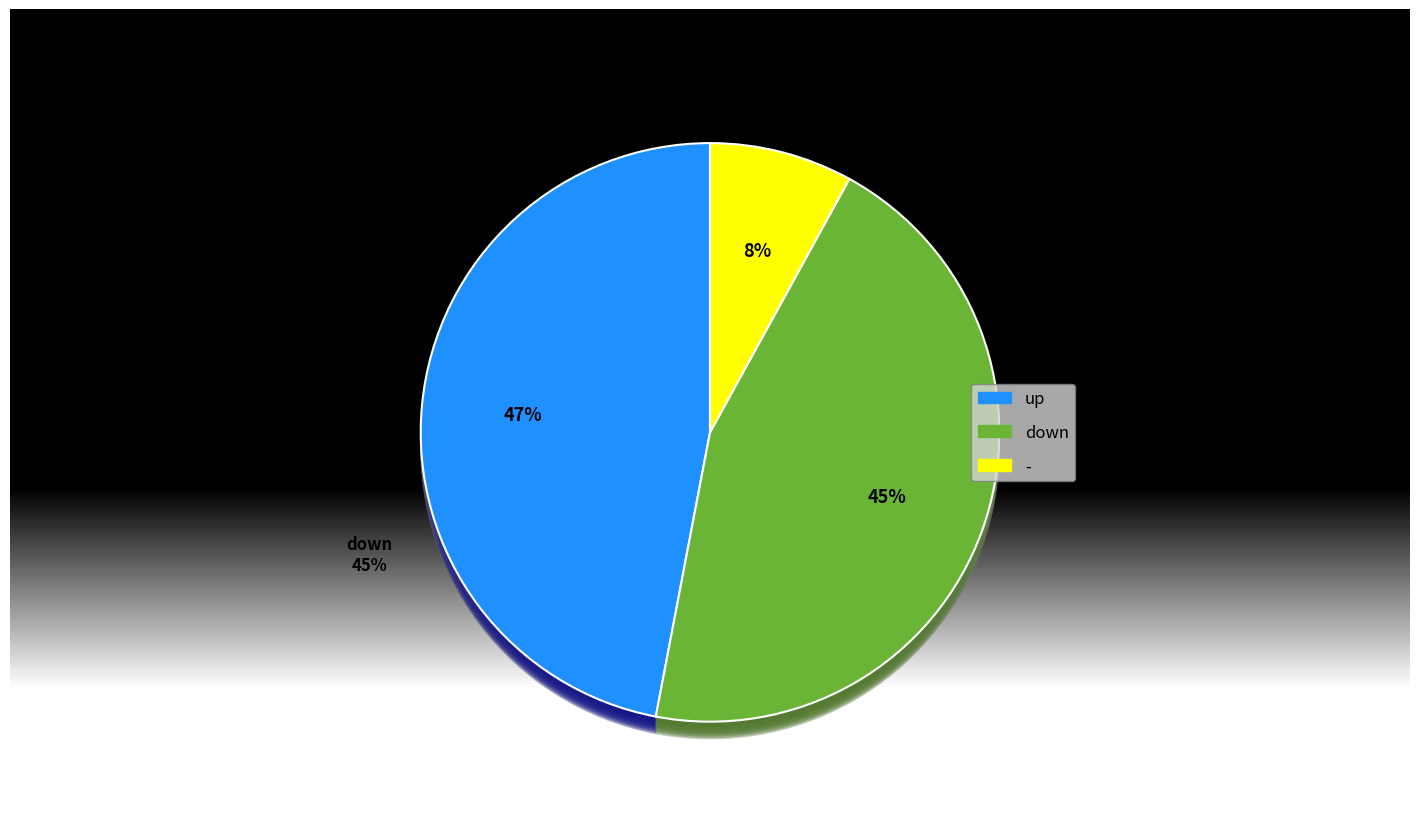

Rank the categories by value from lowest to highest.

-, down, up